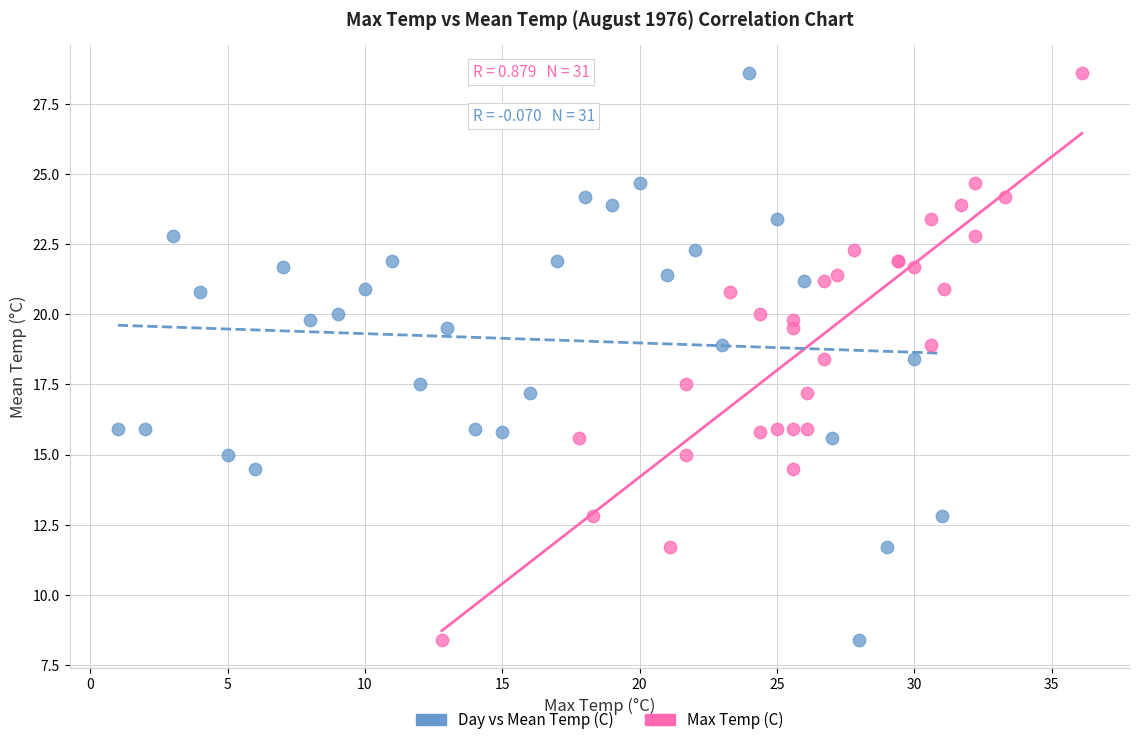

What are all the series names shown in the legend?

Day vs Mean Temp (C), Max Temp (C)